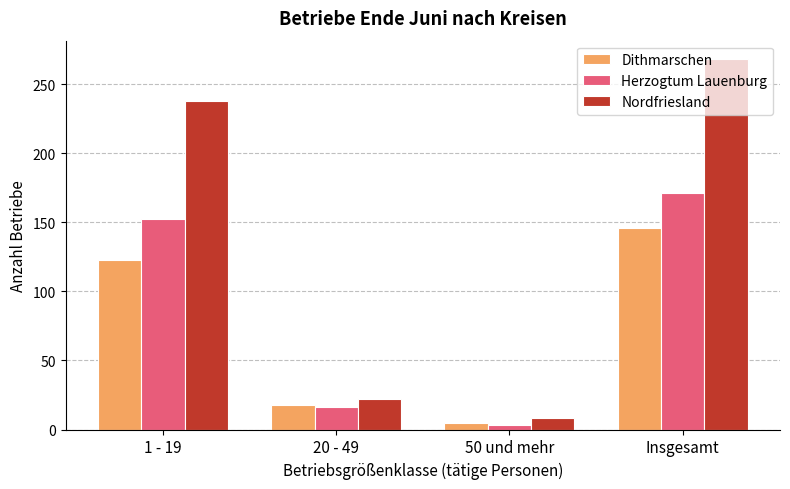

True or false: Nordfriesland has a value of 7 at 20 - 49.

False